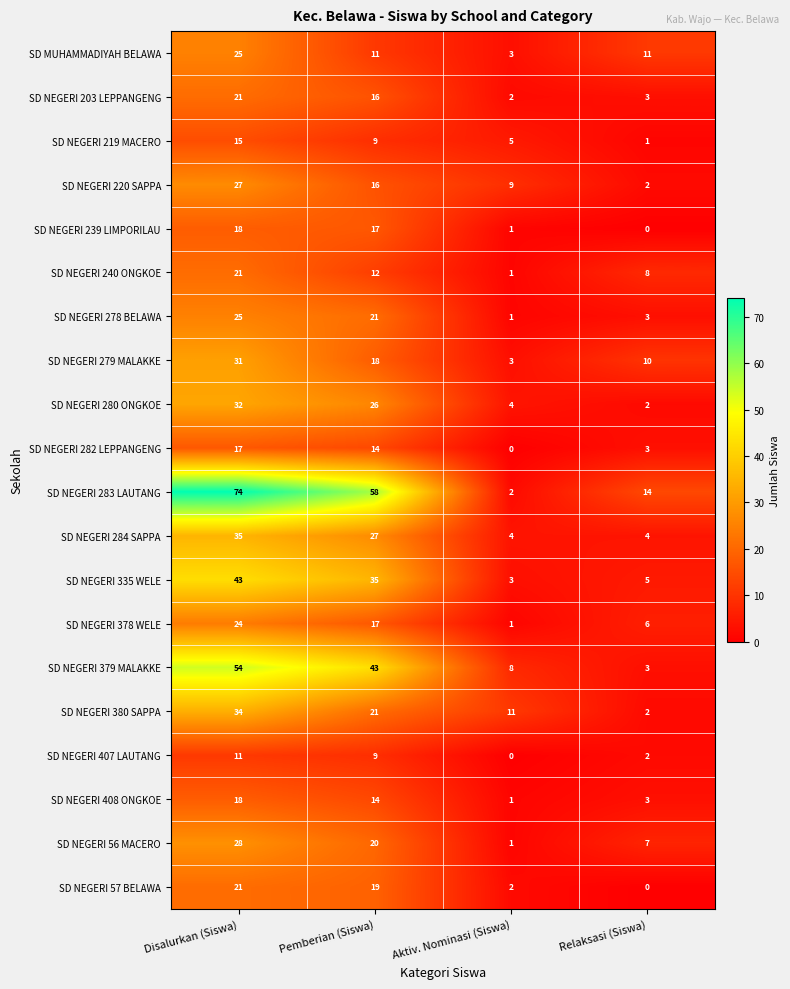

The SD NEGERI 283 LAUTANG series shows 18 at Relaksasi (Siswa). True or false?

False